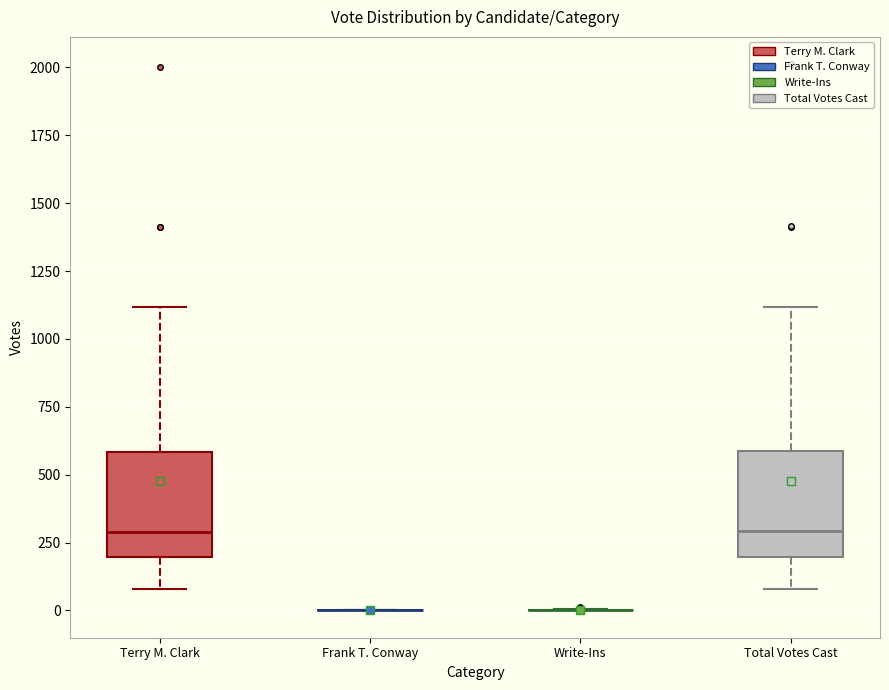

Reading left to right, read every box against the y-axis: the position of its median line, the range the box covers, and the ends of its whiskers. The values are not printed on the chart, so give them approximately, as read against the axis.

Terry M. Clark: median 300, box 200 to 600, whiskers 100 to 1100
Frank T. Conway: box collapsed to a line at 0, whiskers 0 to 0
Write-Ins: box collapsed to a line at 0, whiskers 0 to 0
Total Votes Cast: median 300, box 200 to 600, whiskers 100 to 1100